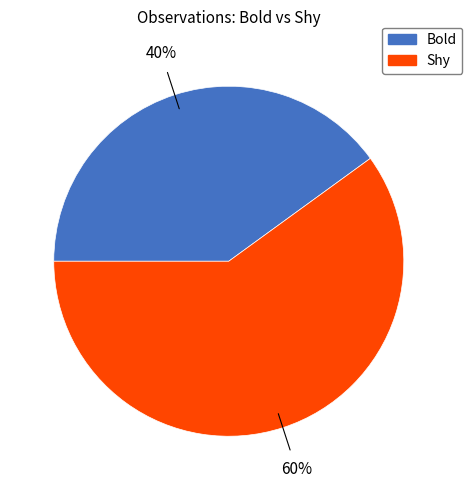

What is the smallest slice in the pie chart?

Bold